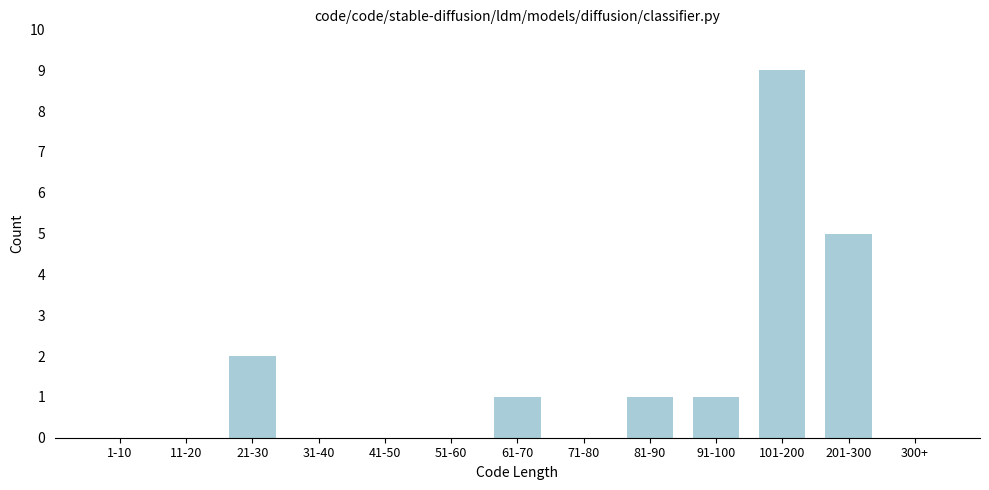

Reading left to right, transcribe all the data shown in this chart.

1-10=0	11-20=0	21-30=2	31-40=0	41-50=0	51-60=0	61-70=1	71-80=0	81-90=1	91-100=1	101-200=9	201-300=5	300+=0